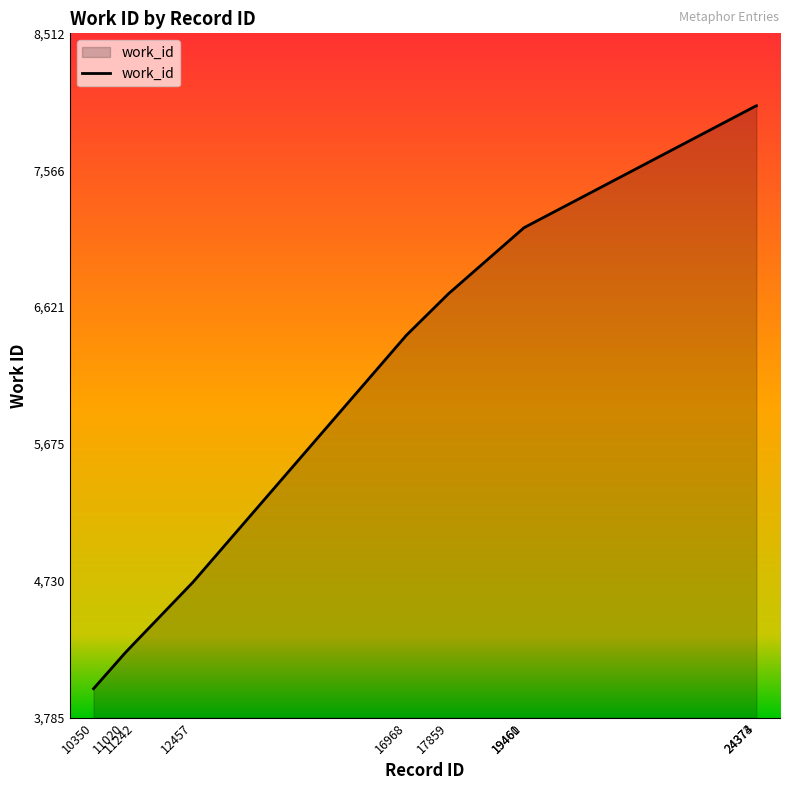

The chart shows a value of 6426 at 16968. True or false?

True